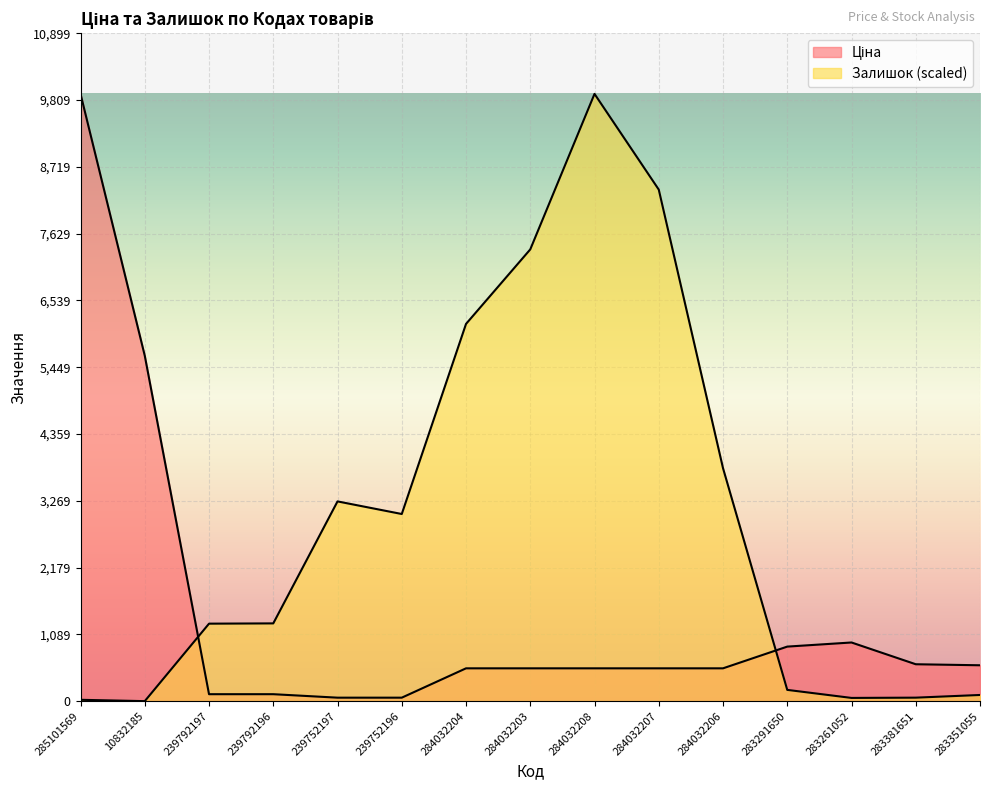

Which series changed the most between 239792196 and 284032204?

Залишок